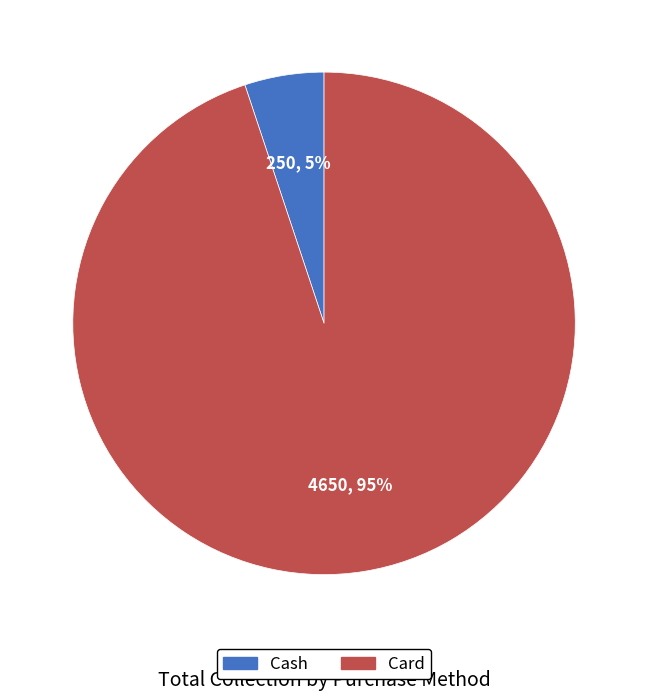

To the nearest percent, what is the combined percentage of Card and Cash?

100%